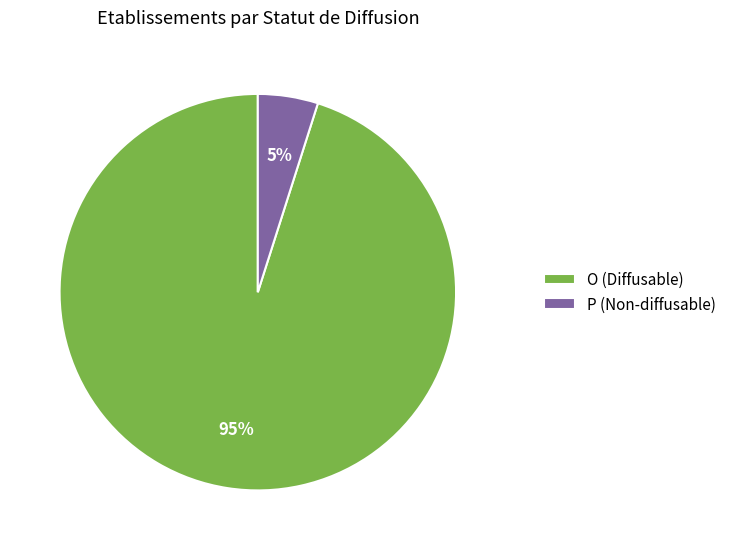

Is it true that P (Non-diffusable) is 10% of the pie?

False